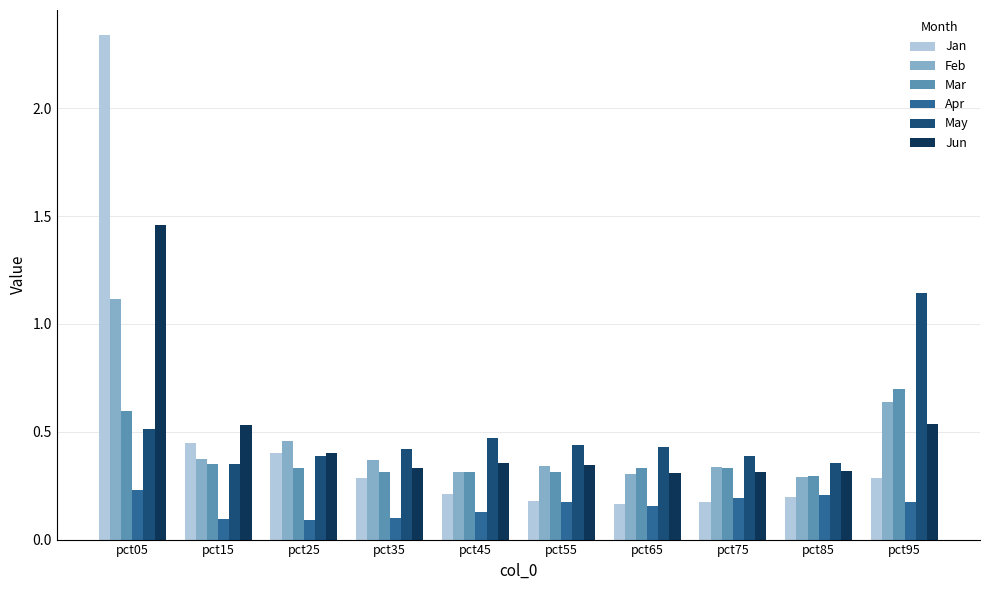

How many May values are between 0 and 1?

9